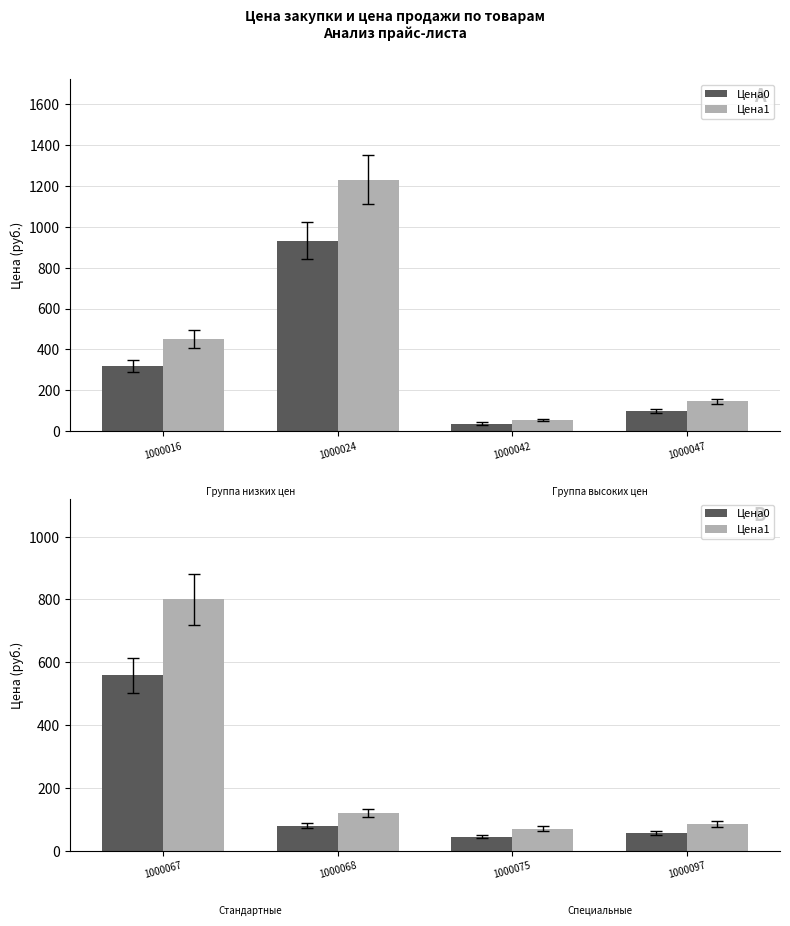

What are all the series names shown in the legend?

Цена0, Цена1